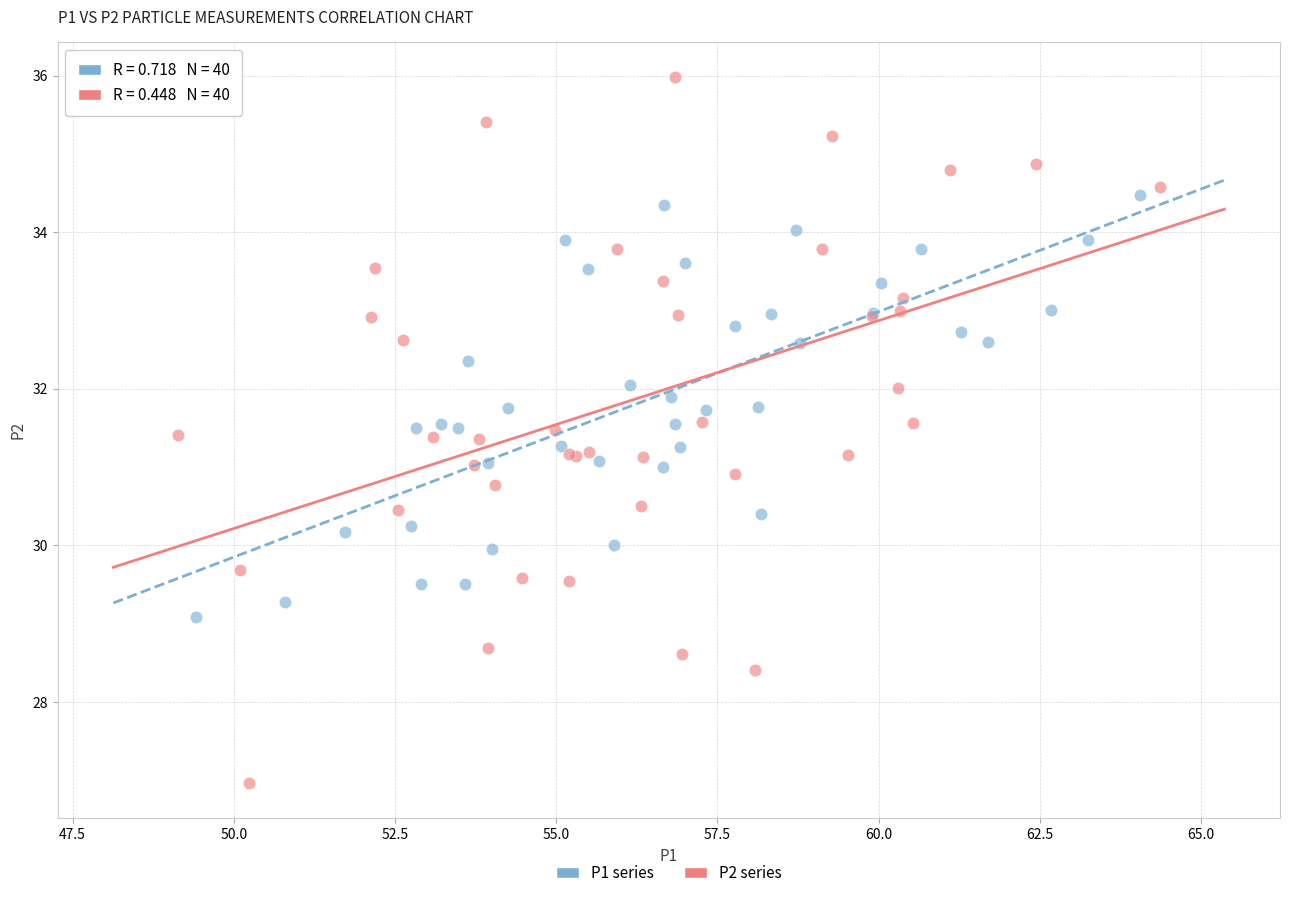

Which series contains the lowest Y value?

P2 series